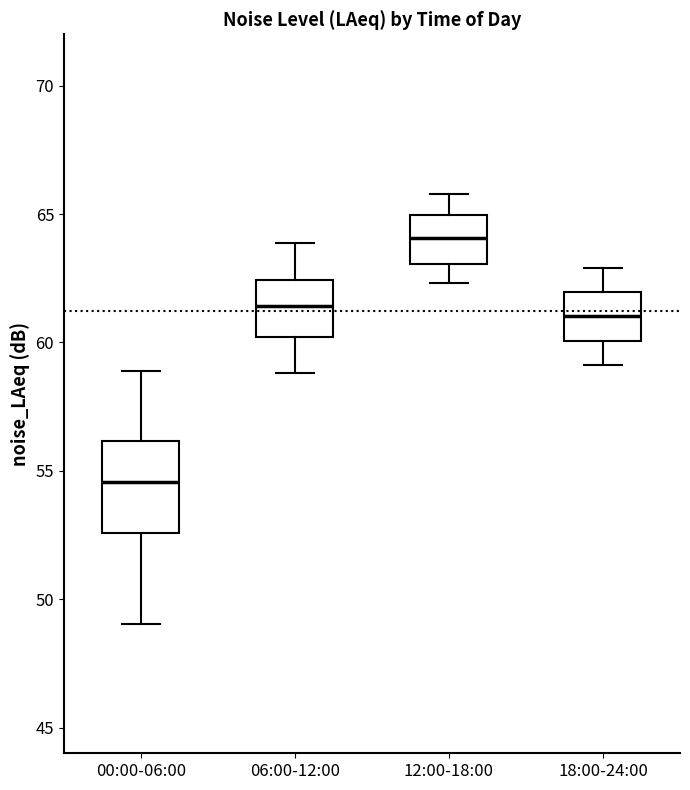

Which box has the lowest median line?

00:00-06:00